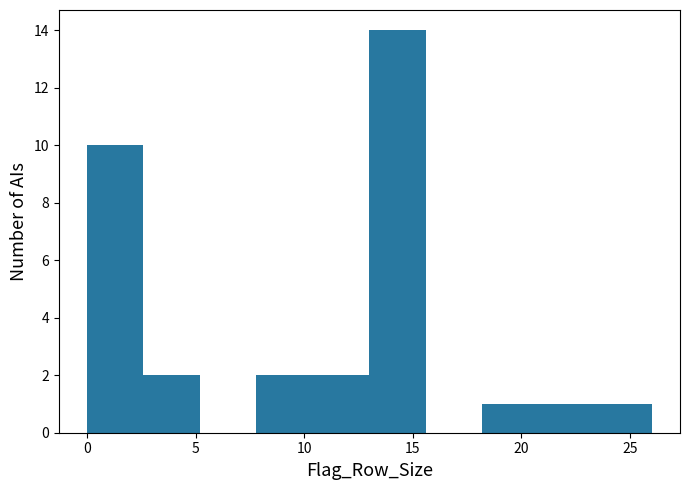

Which range on the x-axis has the tallest bar?

13.0 to 15.6